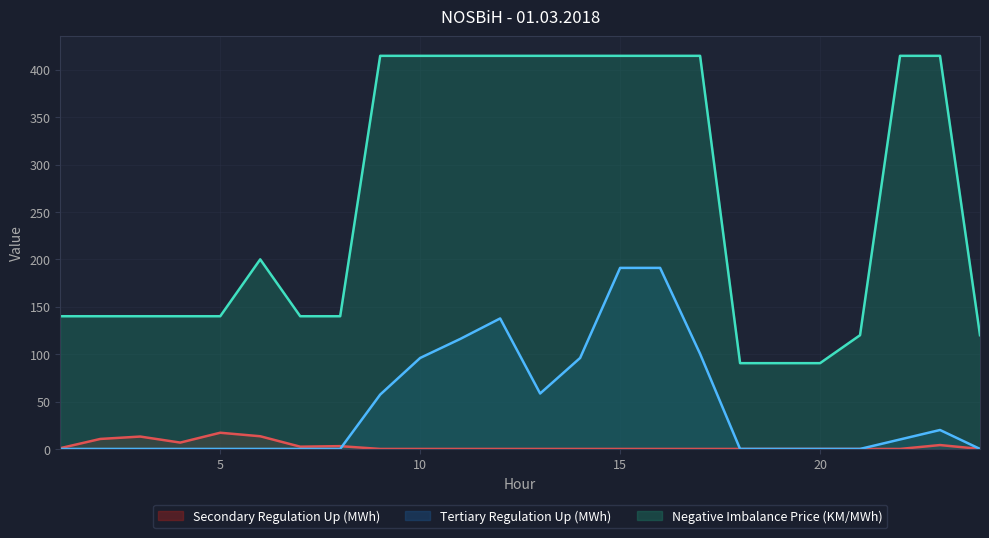

Is the value of Negative Imbalance Price (KM/MWh) at 21 greater than the value of Tertiary Regulation Up (MWh) at 7?

Yes